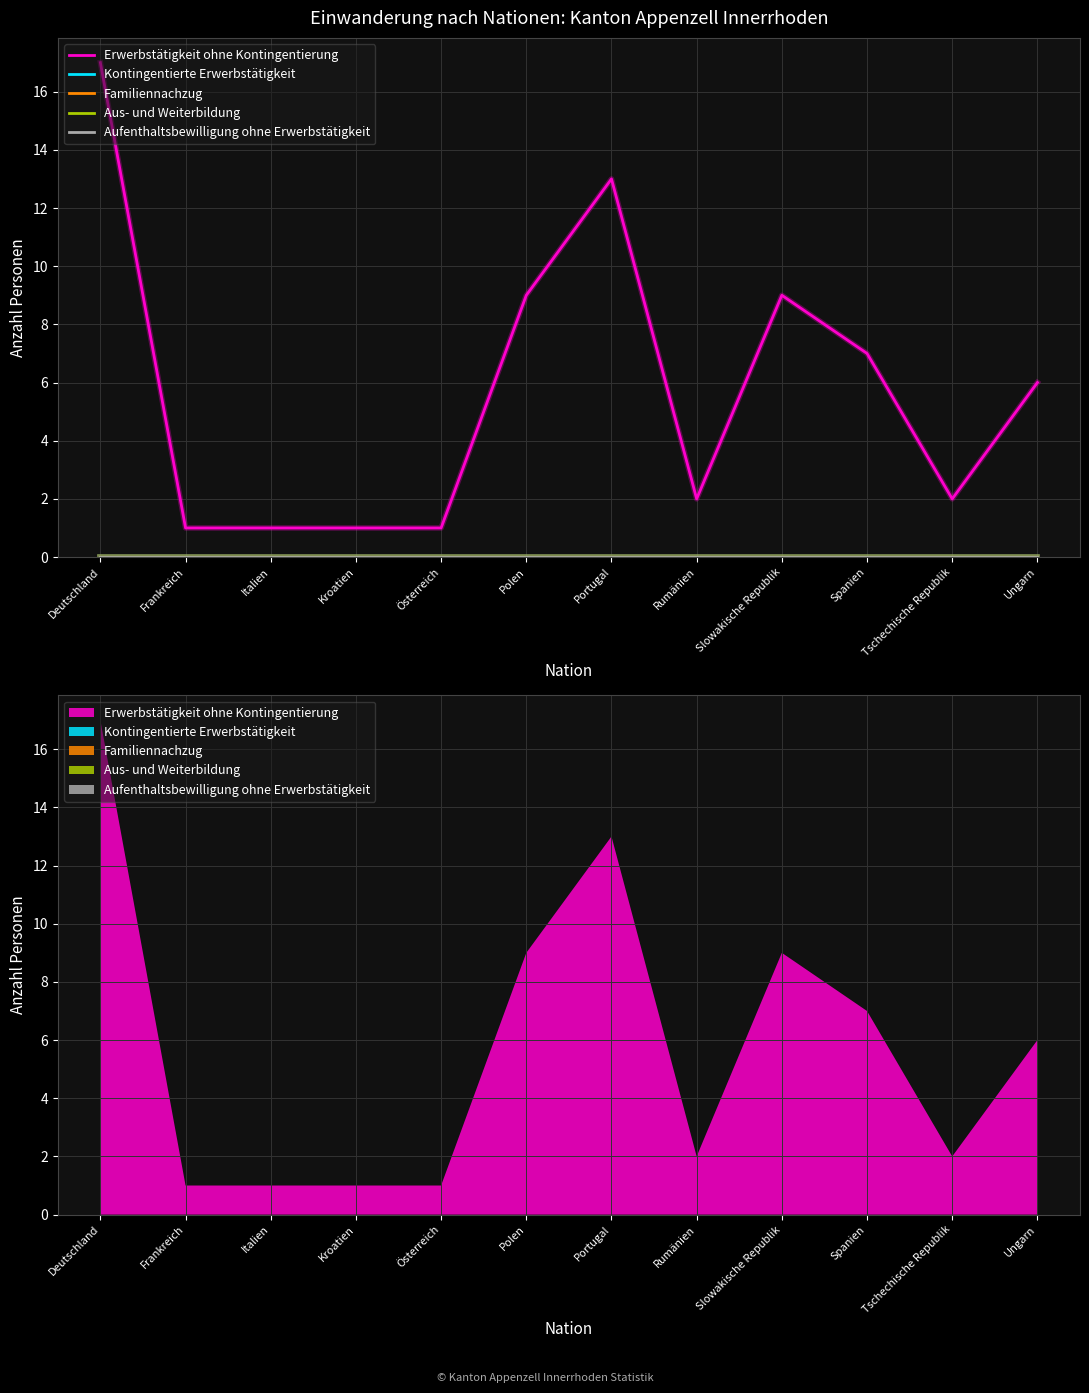

Which series has the largest total across all categories?

Erwerbstätigkeit ohne Kontingentierung